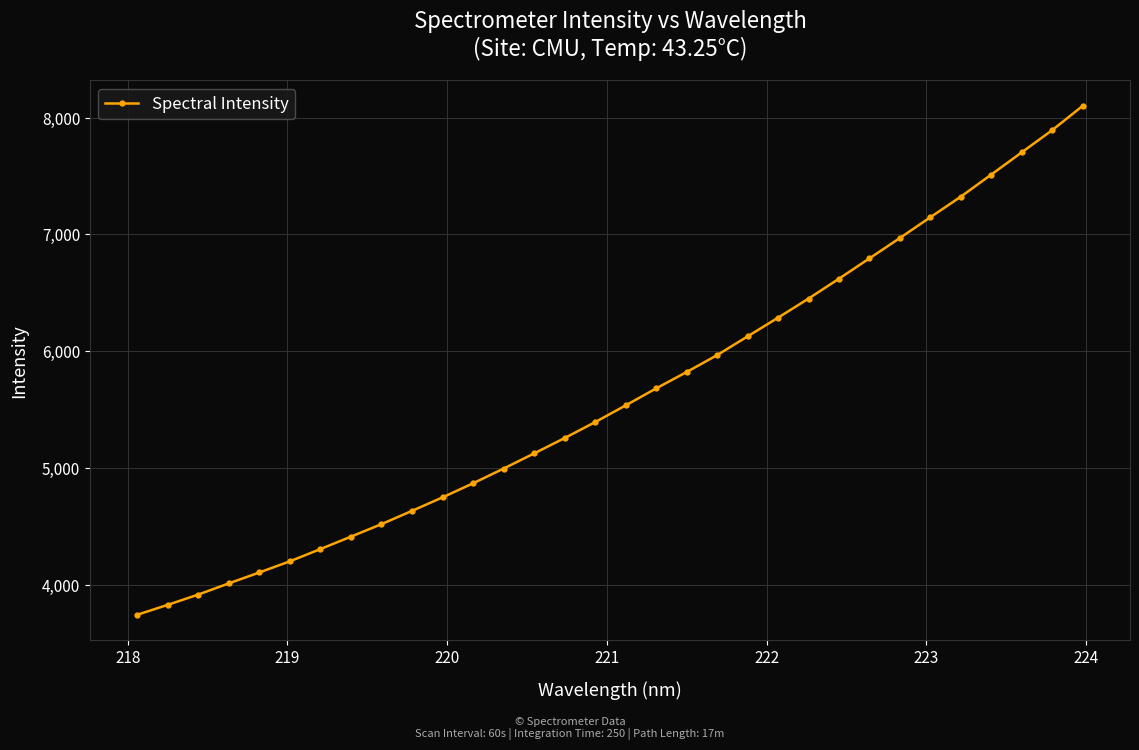

What is the difference between the maximum and minimum values?

4358.9